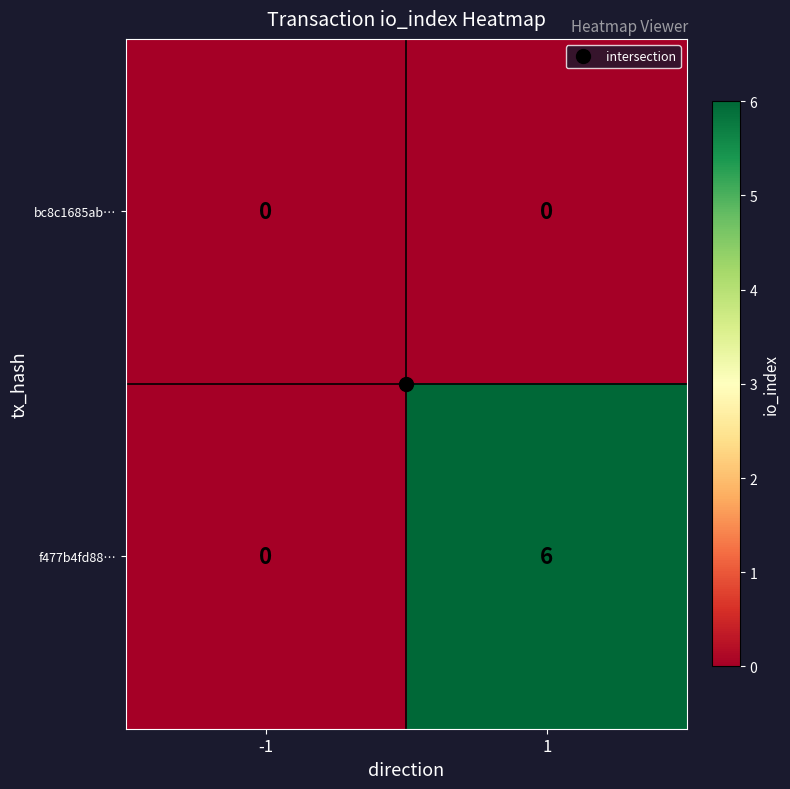

Which series changed the most between -1 and 1?

f477b4fd88…